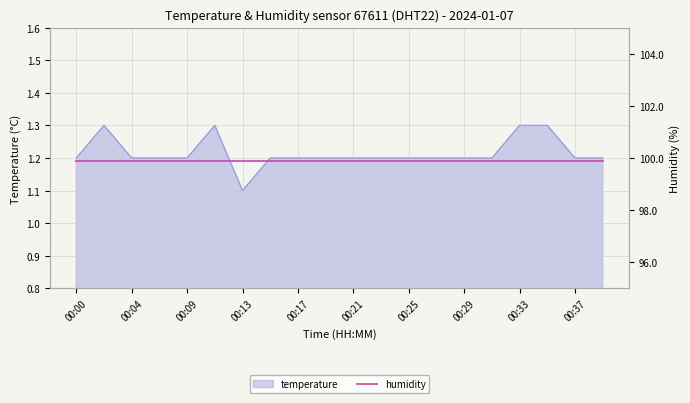

What is the value of the 17th point from the left?

1.3